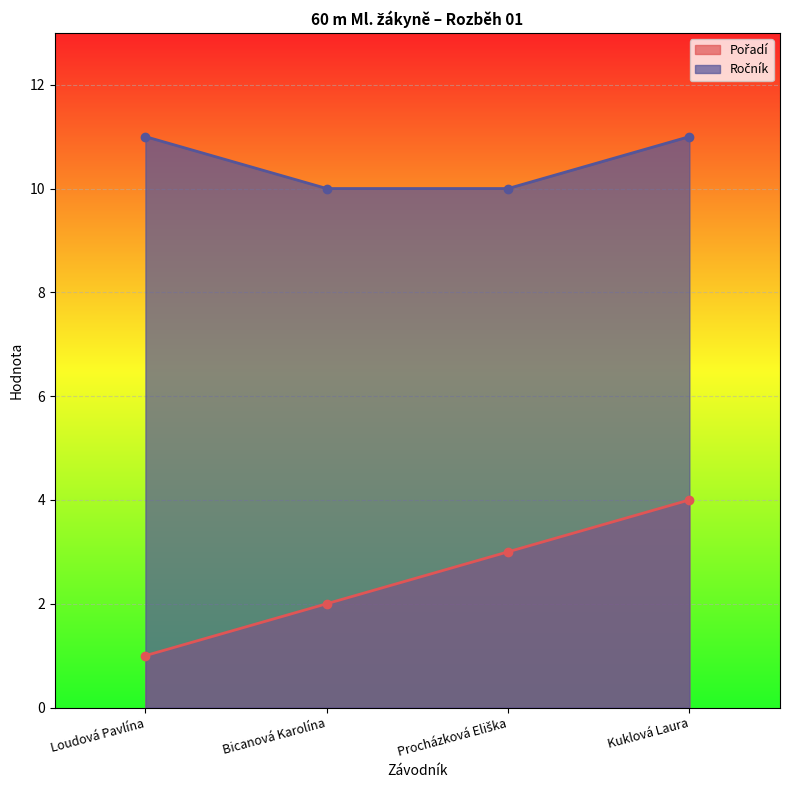

Which series has the widest spread of values?

Pořadí